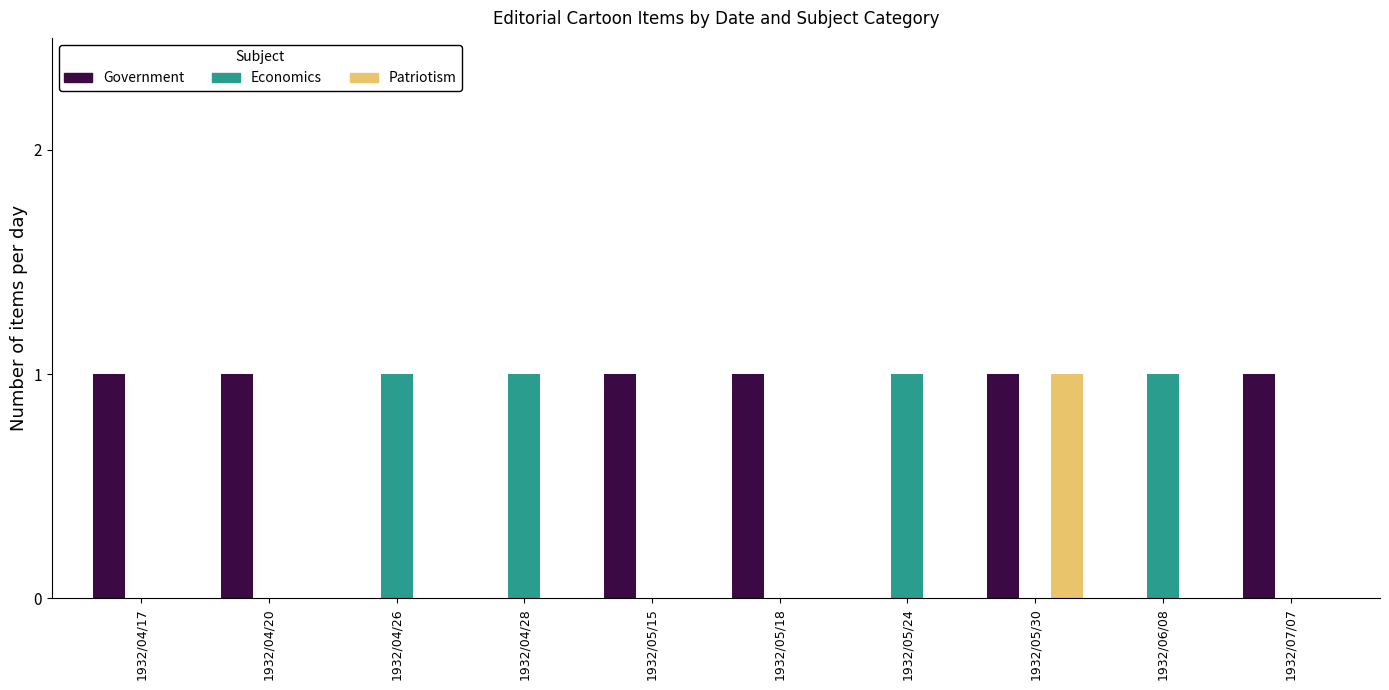

At which category is the sum across all series the highest?

1932/05/30